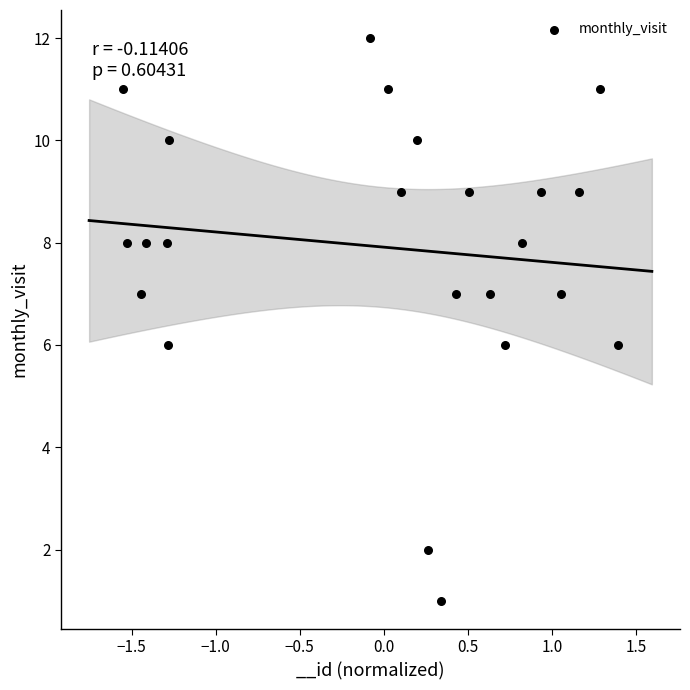

What is the range of Y values (max minus min)?

11